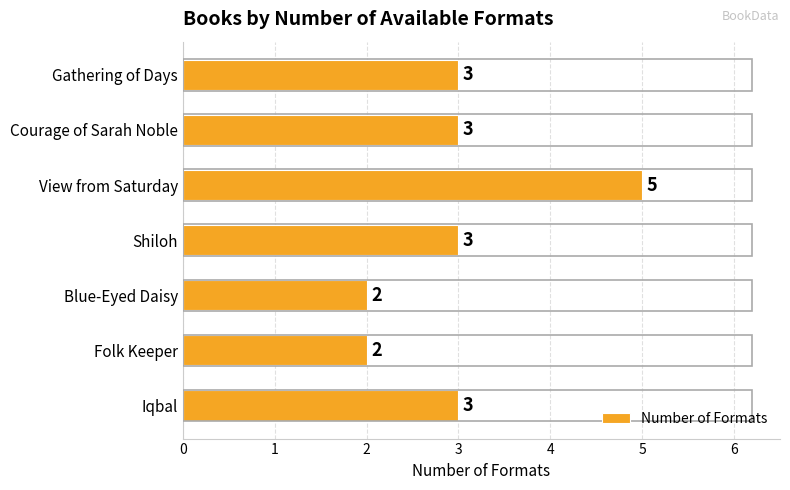

Reading bottom to top, what are all the values shown in this chart?

Iqbal=3	Folk Keeper=2	Blue-Eyed Daisy=2	Shiloh=3	View from Saturday=5	Courage of Sarah Noble=3	Gathering of Days=3